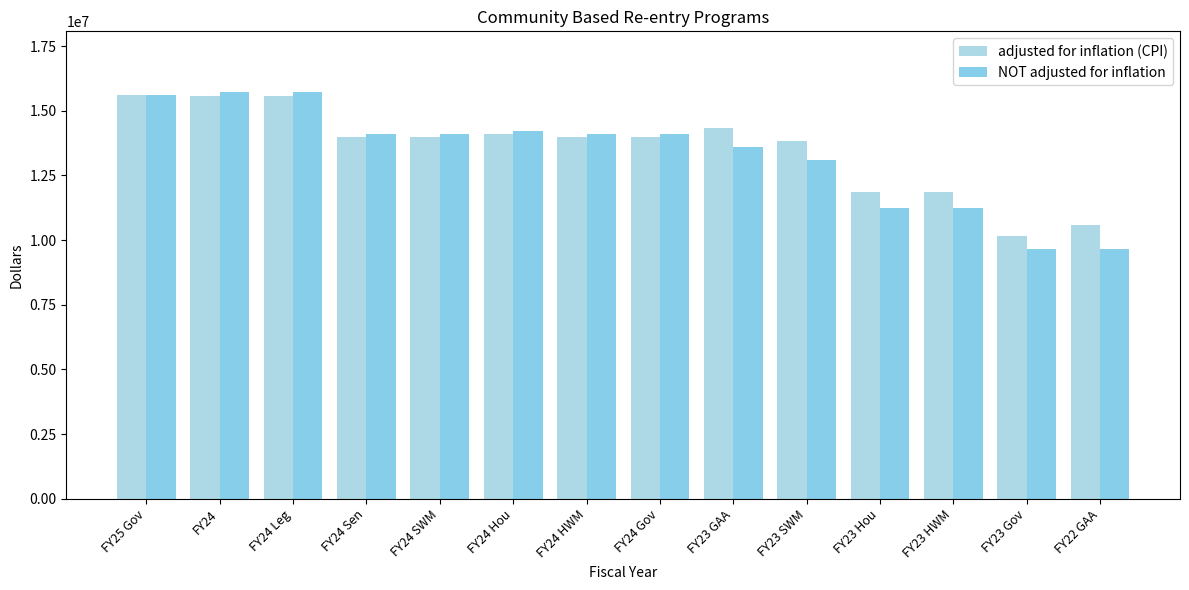

Rank the series at FY23 HWM from lowest to highest value.

NOT adjusted for inflation, adjusted for inflation (CPI)